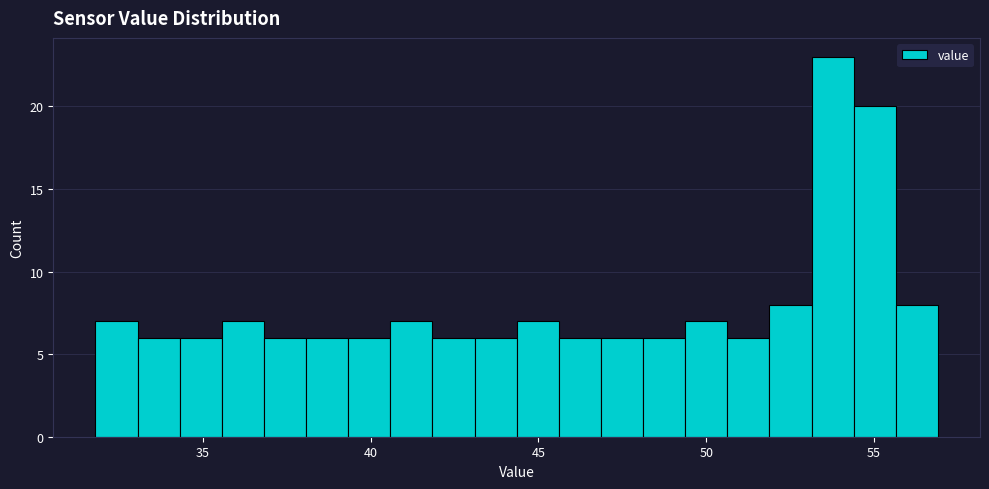

Read against the x-axis, roughly where is the centre of the tallest bar?

54.0